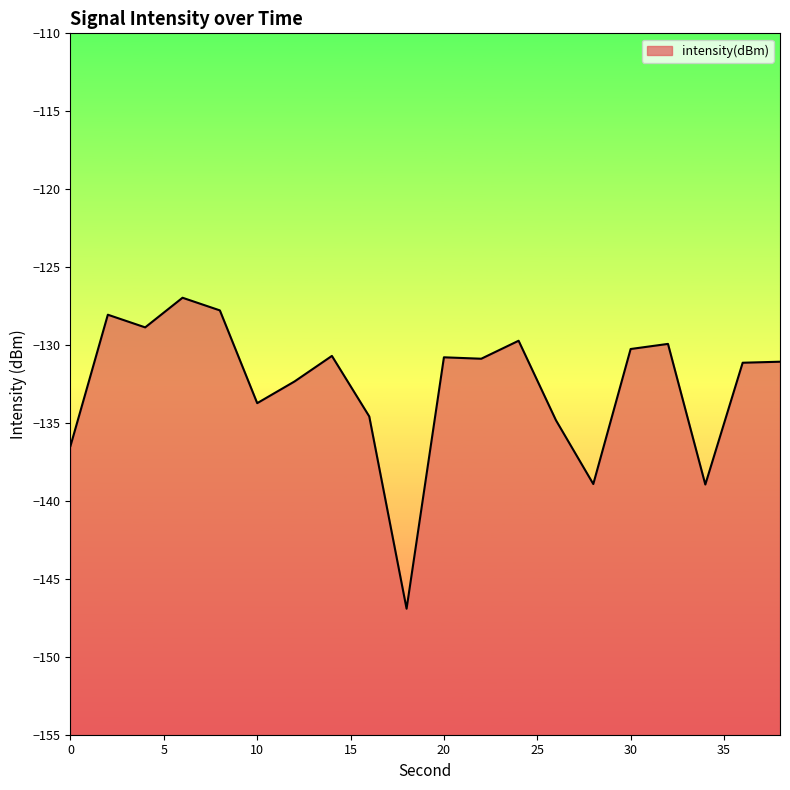

Which label corresponds to the largest value in the chart?

6